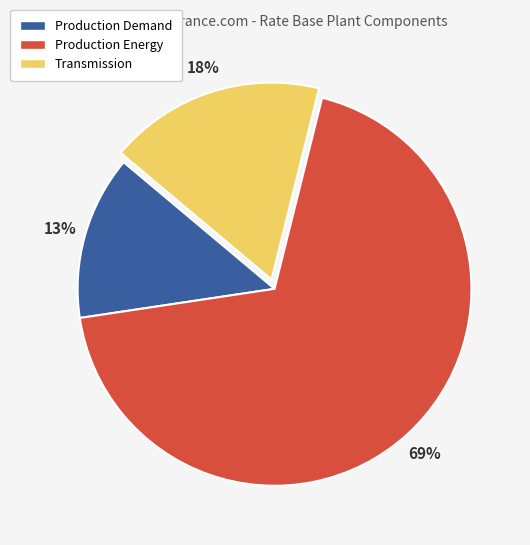

Do Transmission and Production Energy together represent more than half of the pie?

Yes